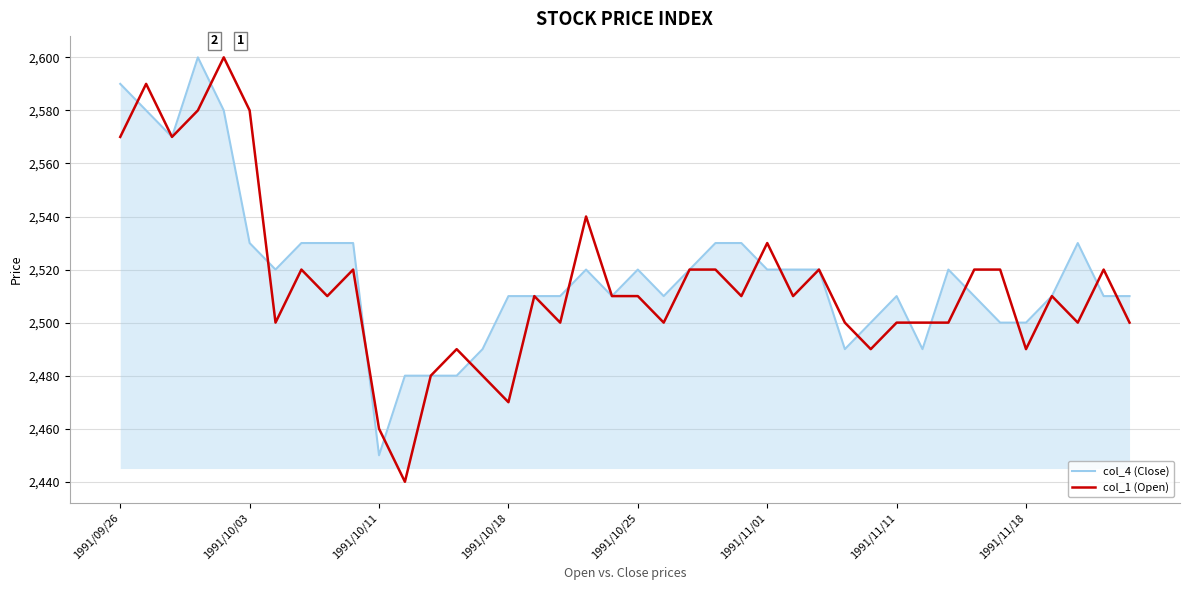

What is the minimum value shown in the chart?

2440